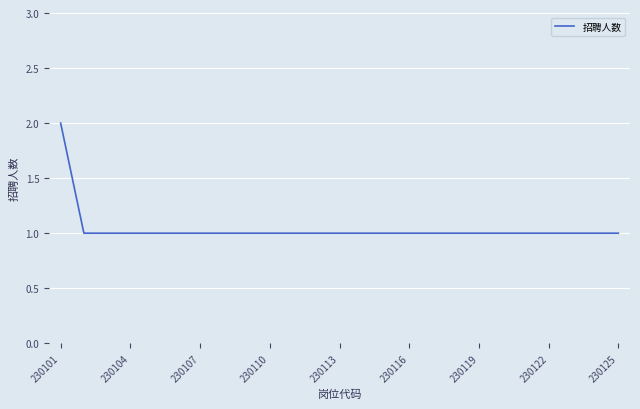

Is this an area chart (filled region under the line)?

No